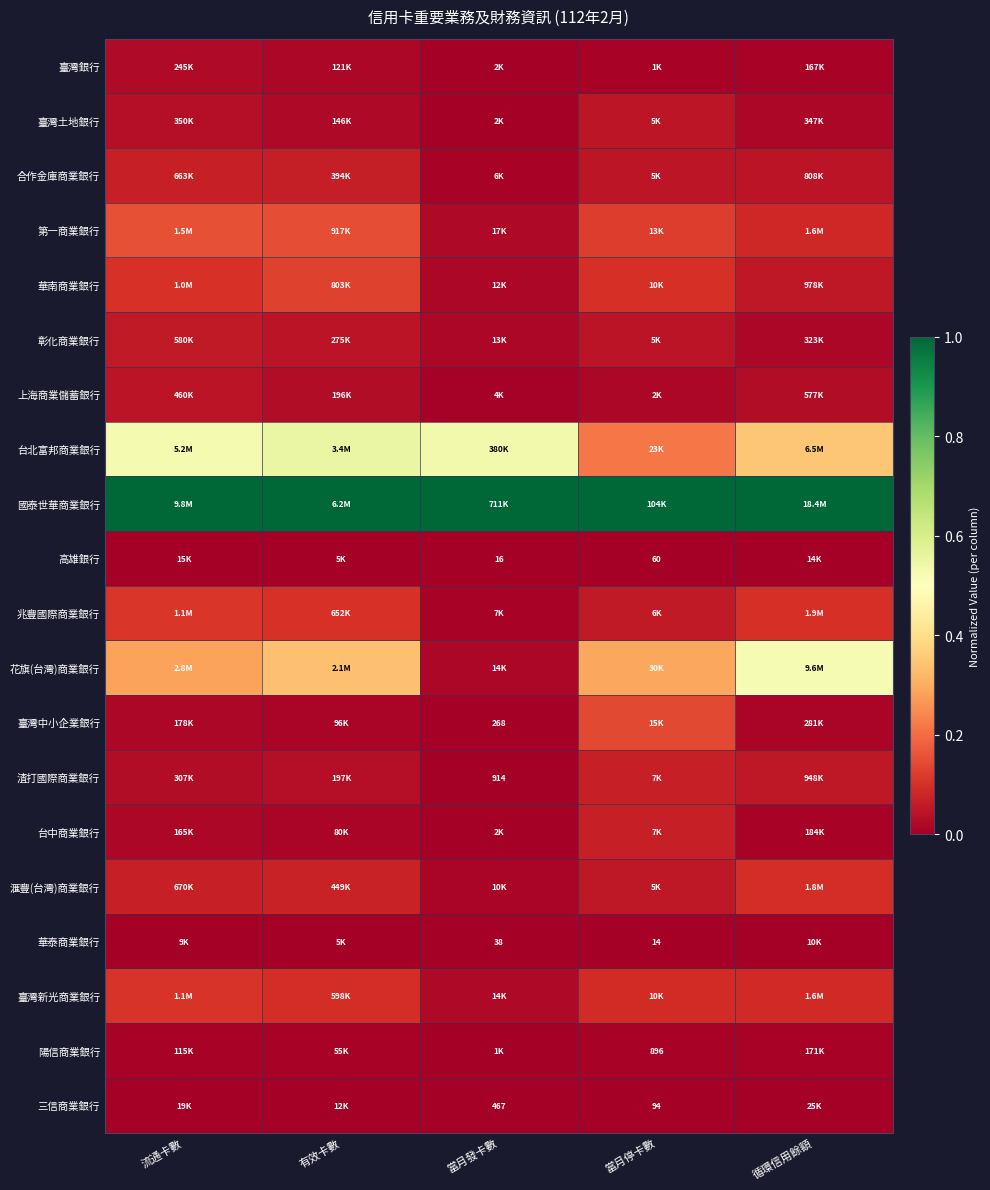

At which label is 合作金庫商業銀行 closest to 0?

當月發卡數